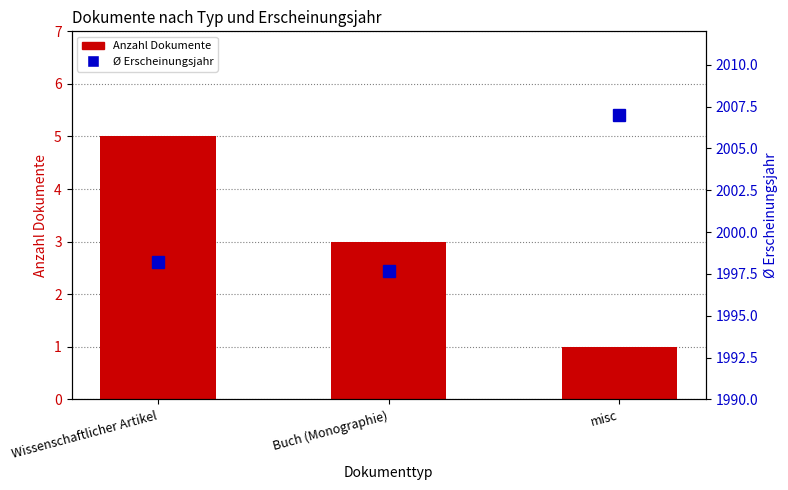

Reading left to right, transcribe all the data shown in this chart.

Anzahl Dokumente: Wissenschaftlicher Artikel=5.0	Buch (Monographie)=3.0	misc=1.0
Ø Erscheinungsjahr: Wissenschaftlicher Artikel=1998.2	Buch (Monographie)=1997.7	misc=2007.0